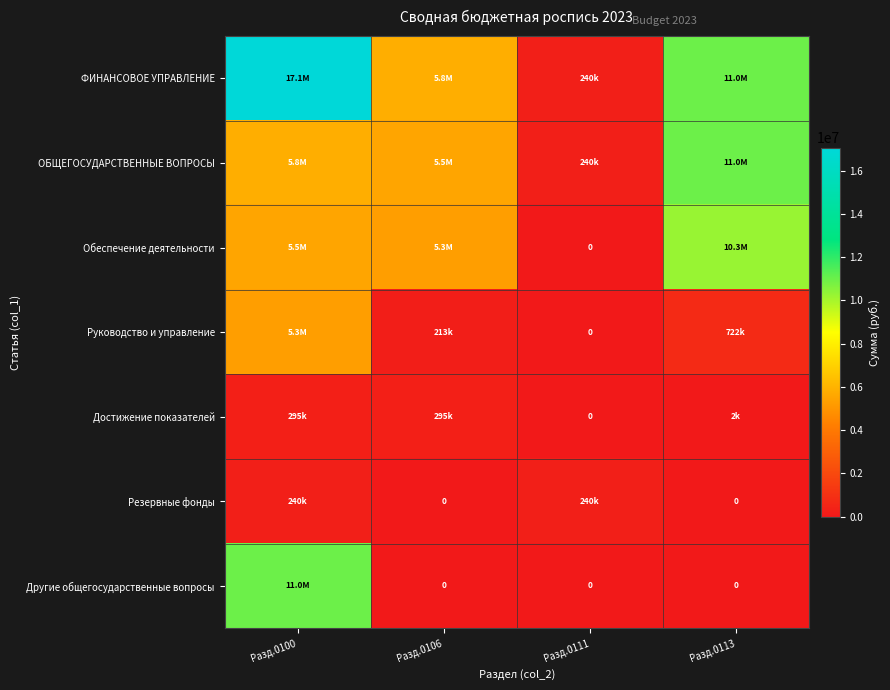

What is the total value across all series at Разд.0106?

17210910.0